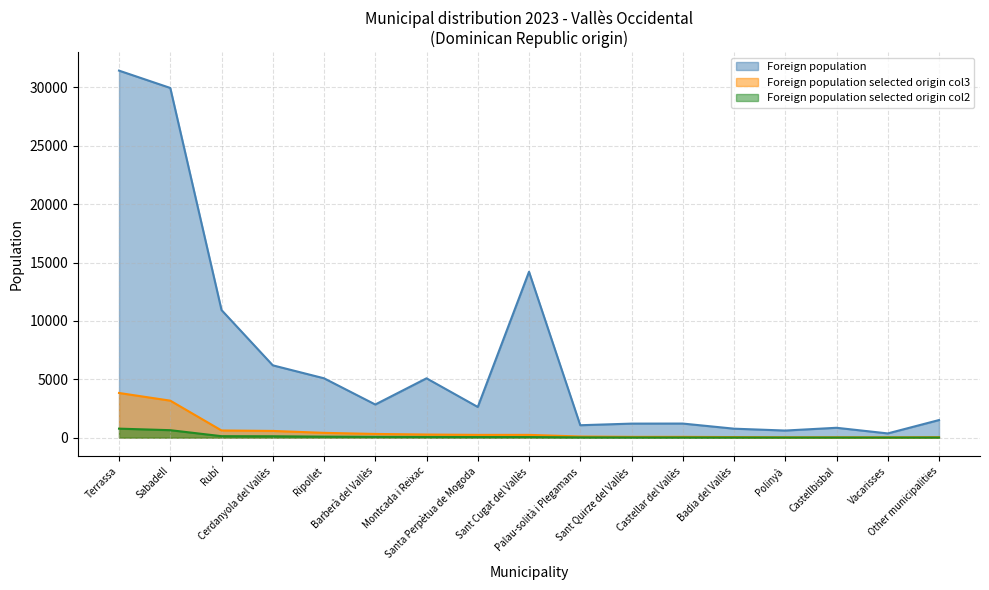

Reading left to right, what are all the values shown in this chart?

Foreign population: 31437	29953	10928	6192	5081	2836	5080	2625	14207	1061	1199	1204	765	605	842	359	1504
Foreign population selected origin col3: 3823	3166	612	572	408	314	264	234	234	95	65	65	45	25	25	20	35
Foreign population selected origin col2: 768	636	123	115	82	63	53	47	47	19	13	13	9	5	5	4	7